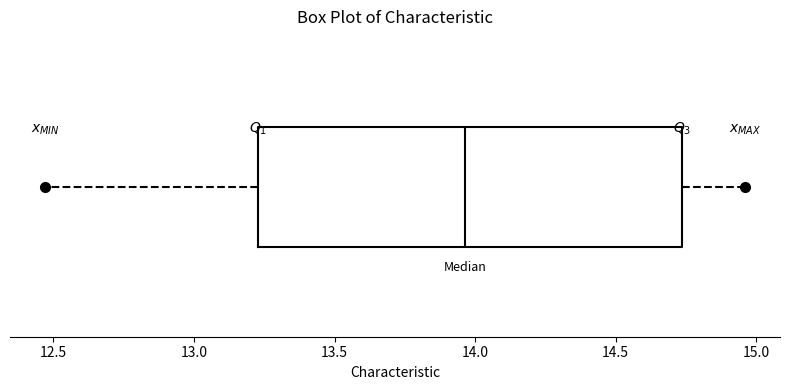

Read this box plot against the x-axis: the position of the median line, the range covered by the box, and the ends of both whiskers. The values are not printed on the chart, so give them approximately, as read against the axis.

median 13.95, box 13.25 to 14.75, whiskers 12.45 to 14.95